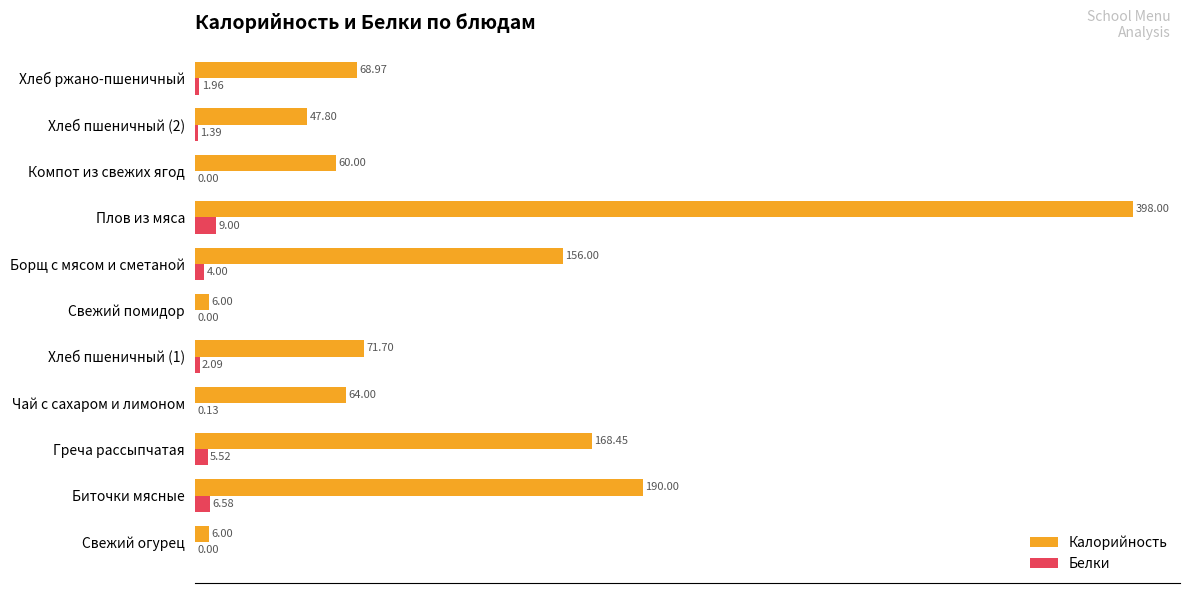

Count the number of data series in this chart.

2